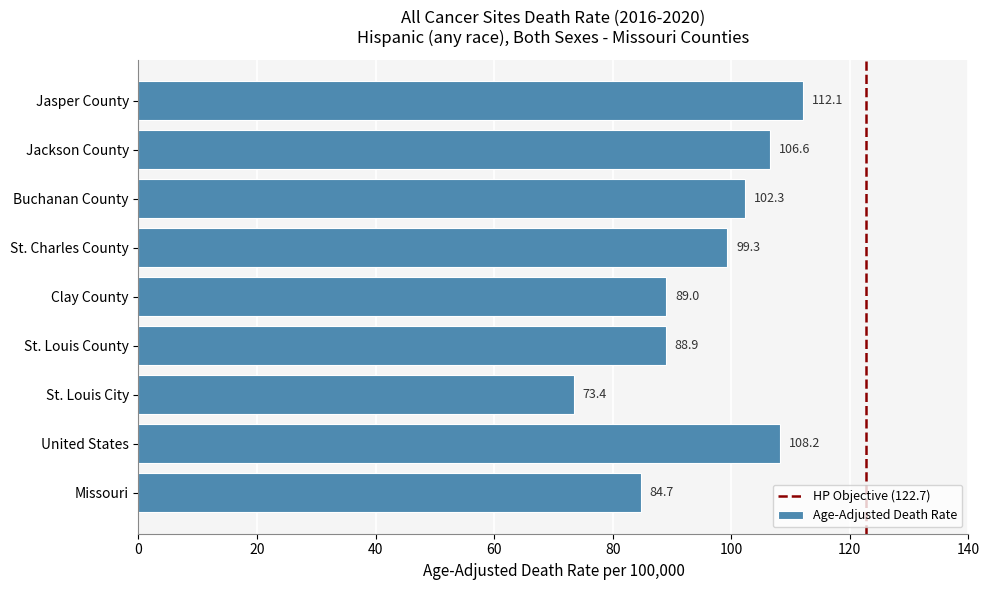

At which category does the chart reach its peak across all series?

Jasper County